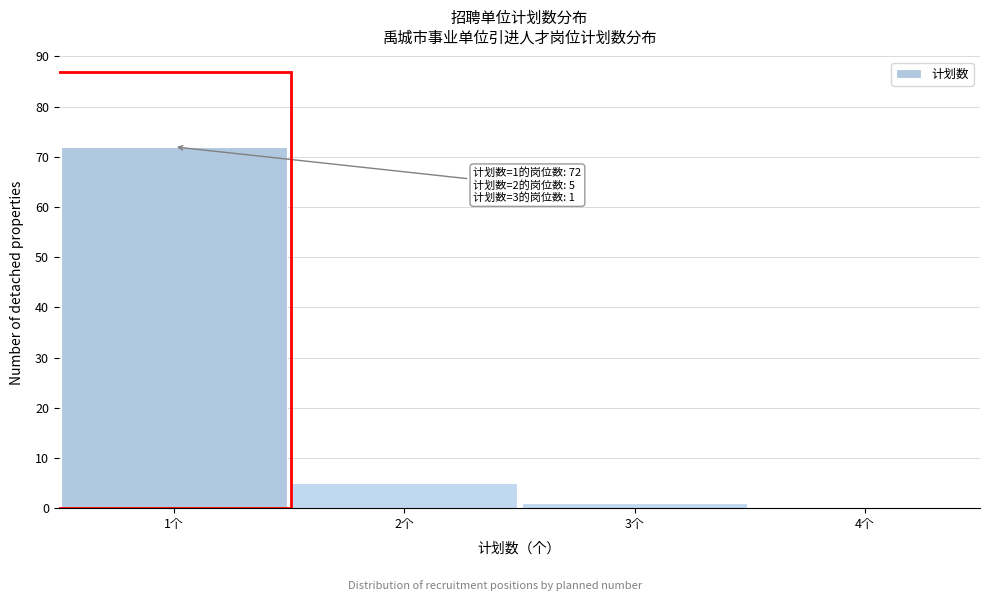

Which range on the x-axis has the tallest bar?

0.5 to 1.5